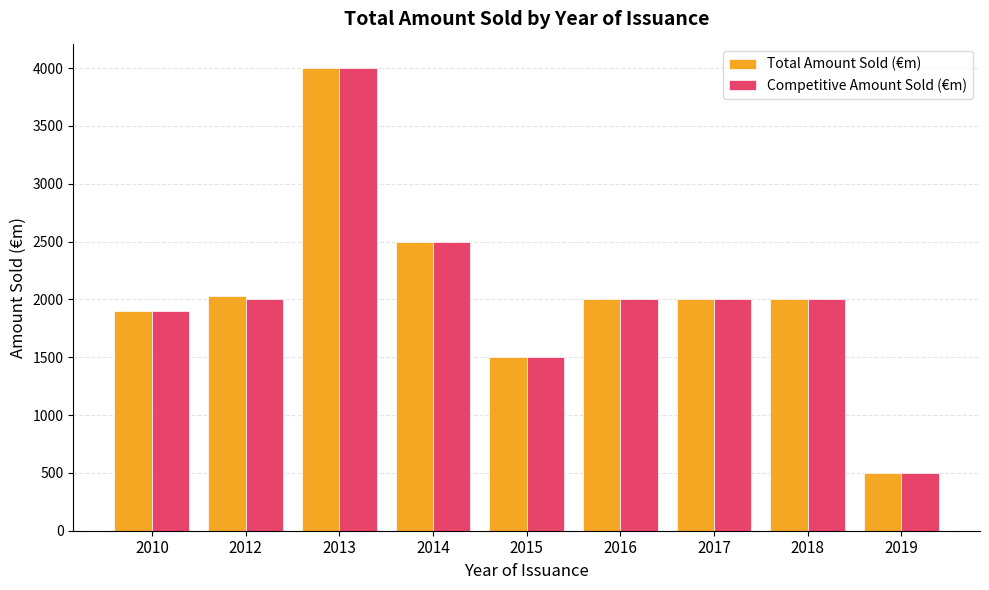

What are all the series names shown in the legend?

Total Amount Sold (€m), Competitive Amount Sold (€m)